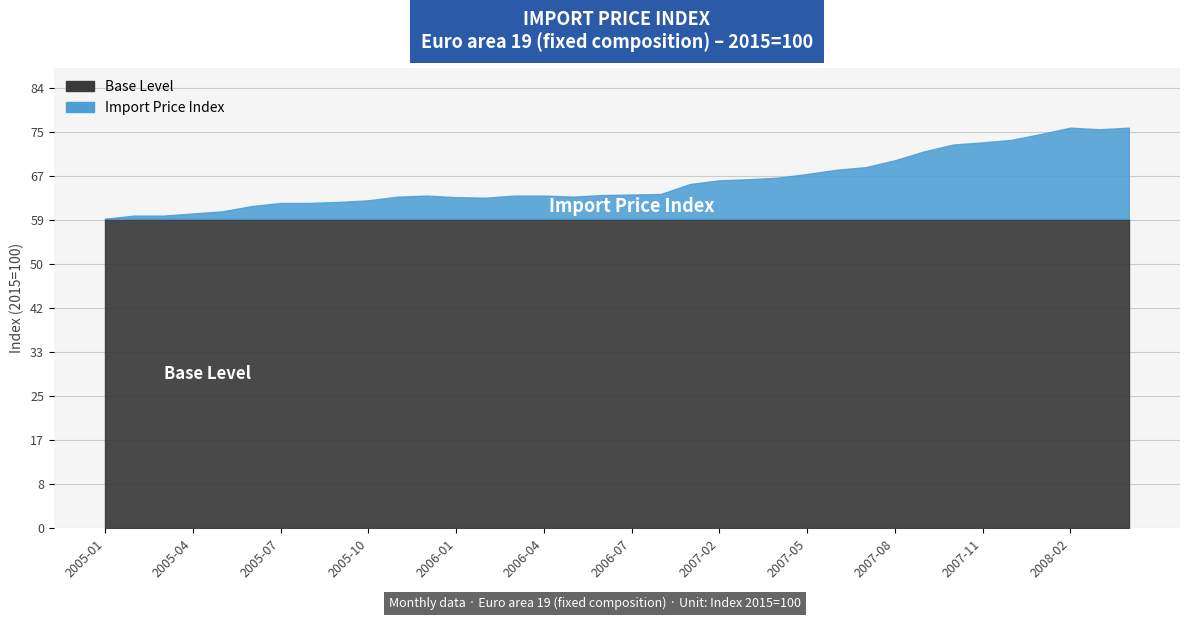

At which label is the value closest to 67?

2007-05